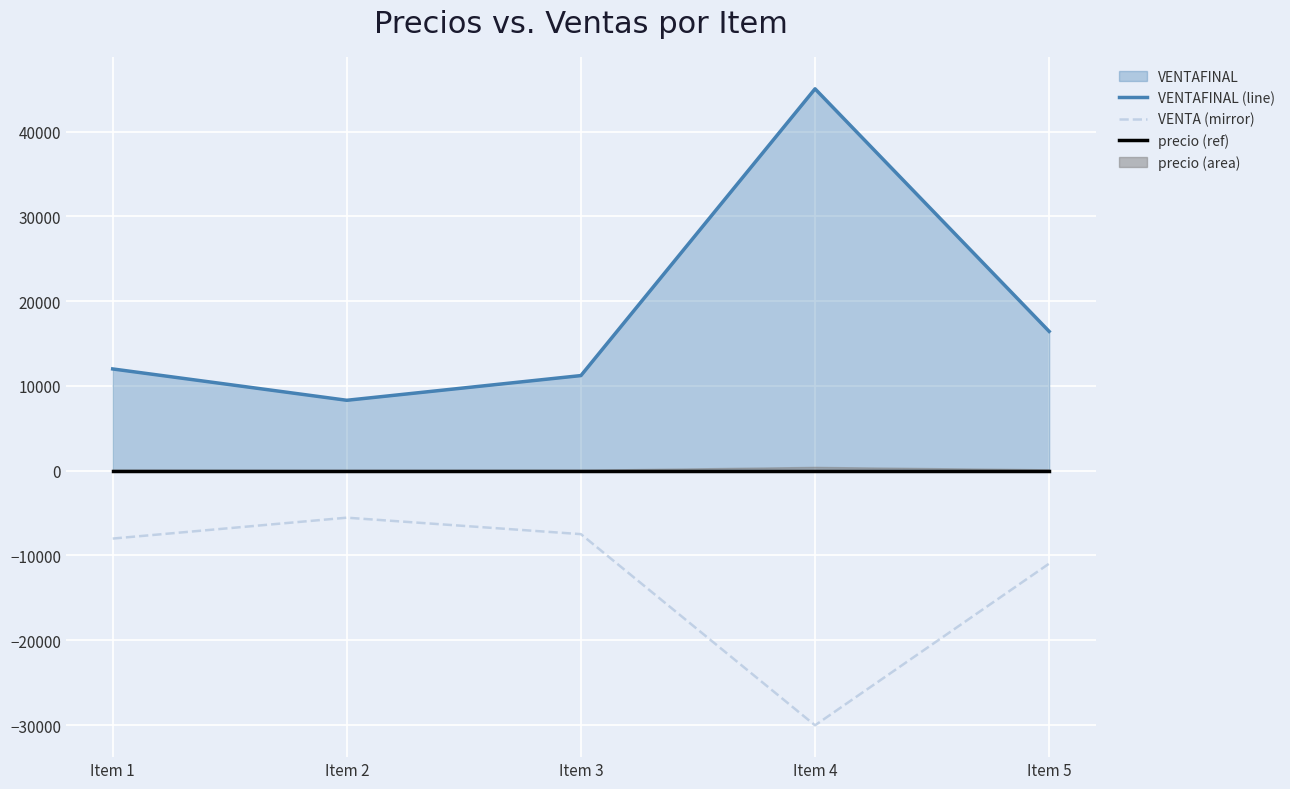

Which series has the largest total across all categories?

VENTAFINAL (line)